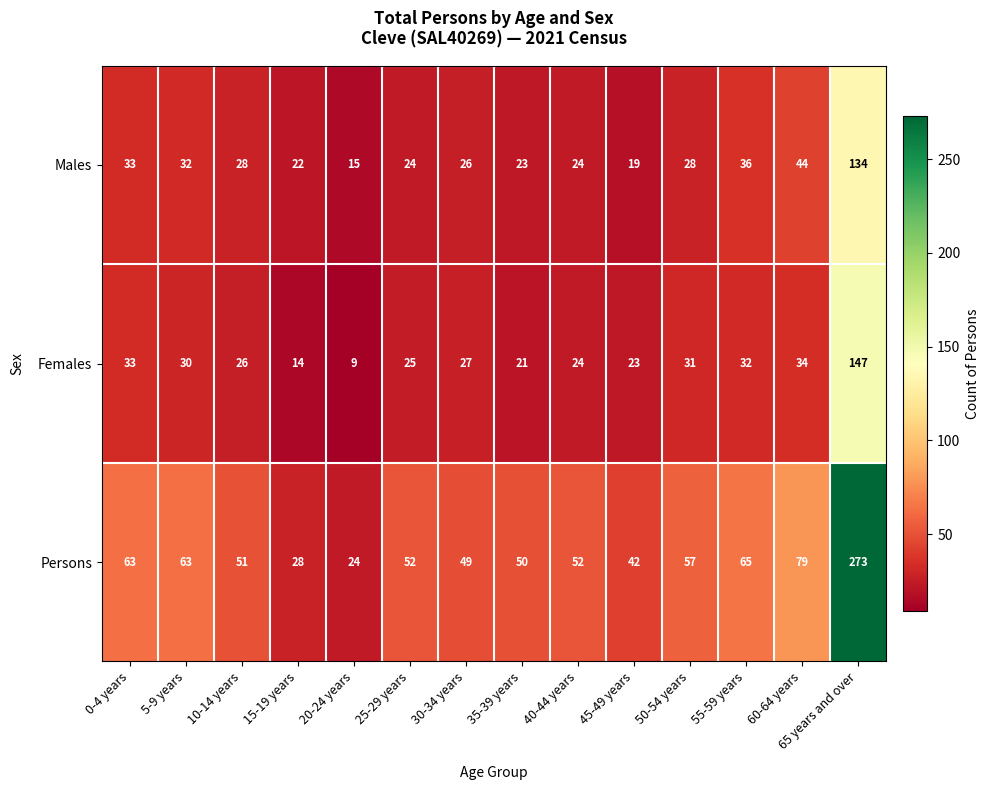

What is the difference between the Males values at 20-24 years and 60-64 years?

29